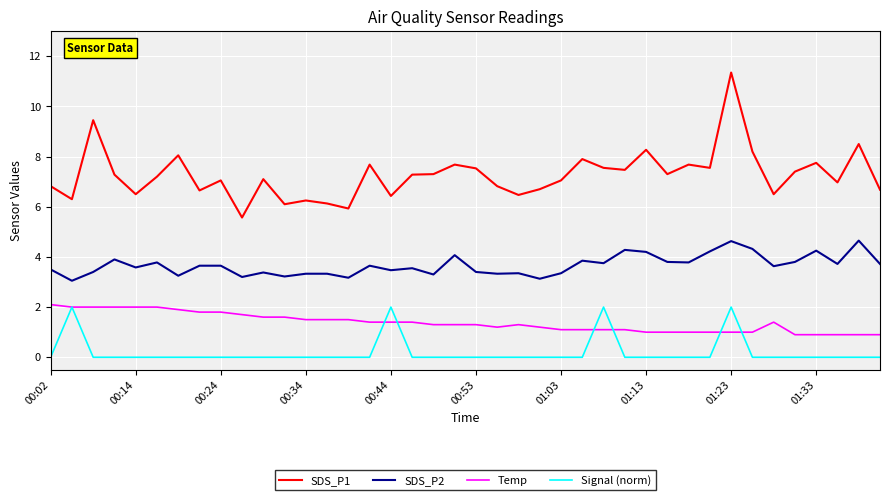

True or false: SDS_P2 and SDS_P1 intersect in this chart.

False